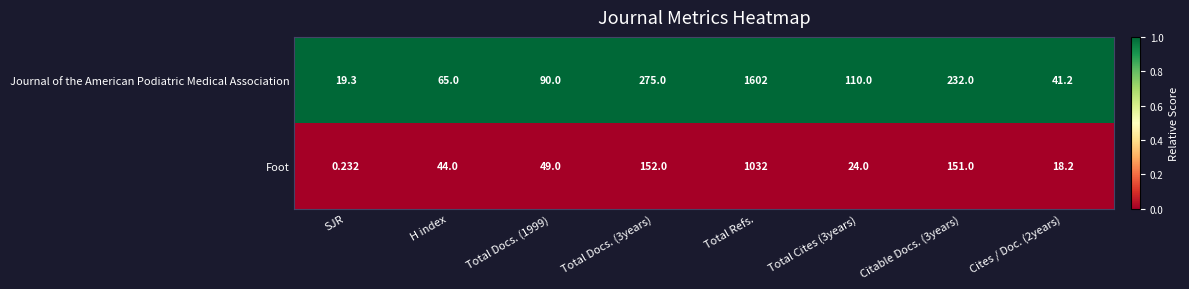

Which category has the highest value in the Foot series?

Total Refs.